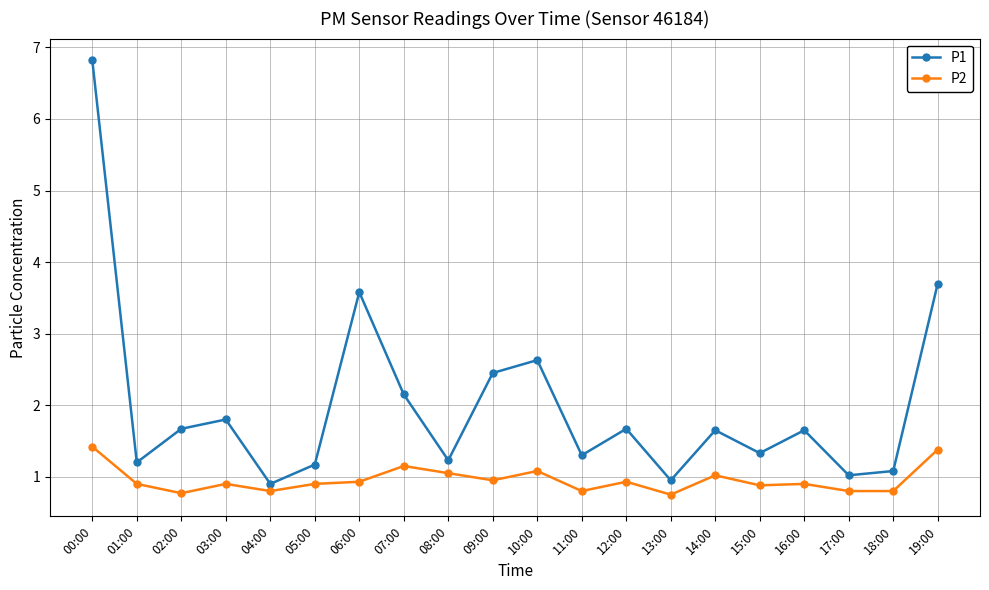

List the series in order of their overall mean, lowest first.

P2, P1